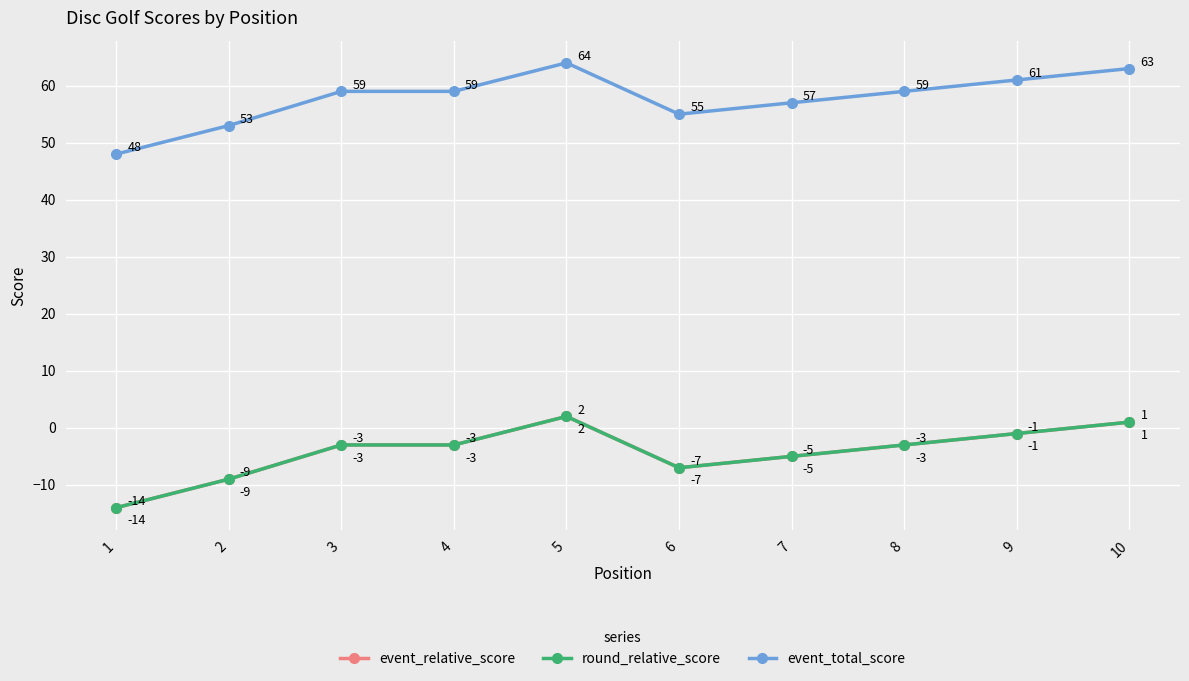

Is this an area chart (filled region under the line)?

No